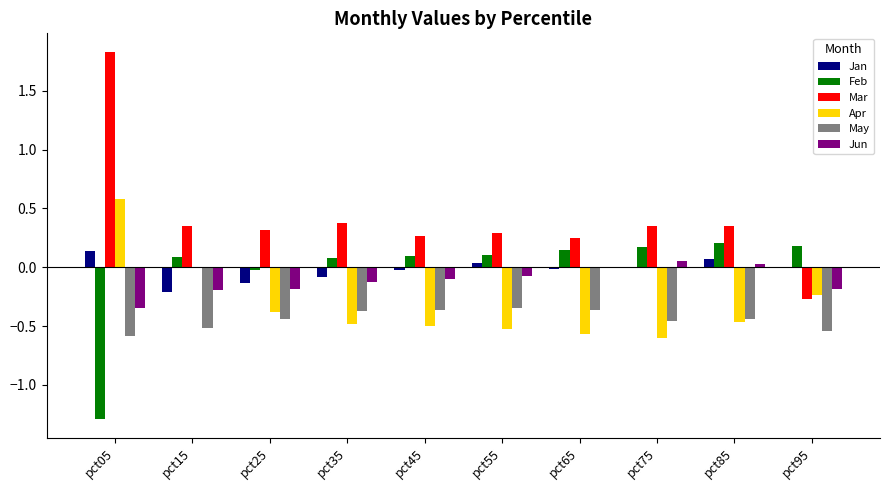

At which category is the sum across all series the highest?

pct05